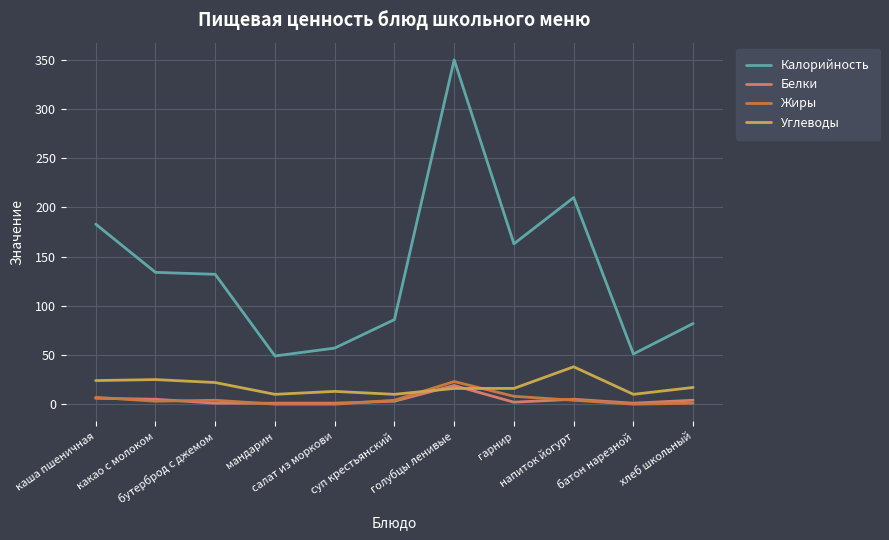

At how many categories does at least one series exceed 74?

8